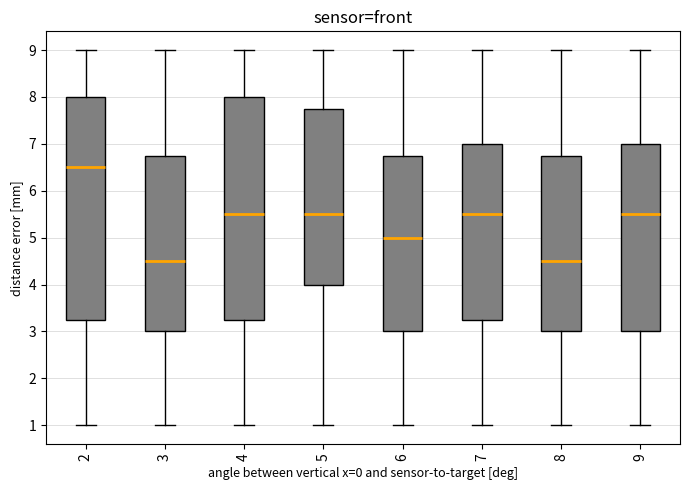

Reading left to right, read every box against the y-axis: the position of its median line, the range the box covers, and the ends of its whiskers. The values are not printed on the chart, so give them approximately, as read against the axis.

2: median 6.5, box 3.3 to 8.0, whiskers 1.0 to 9.0
3: median 4.5, box 3.0 to 6.8, whiskers 1.0 to 9.0
4: median 5.5, box 3.3 to 8.0, whiskers 1.0 to 9.0
5: median 5.5, box 4.0 to 7.8, whiskers 1.0 to 9.0
6: median 5.0, box 3.0 to 6.8, whiskers 1.0 to 9.0
7: median 5.5, box 3.3 to 7.0, whiskers 1.0 to 9.0
8: median 4.5, box 3.0 to 6.8, whiskers 1.0 to 9.0
9: median 5.5, box 3.0 to 7.0, whiskers 1.0 to 9.0